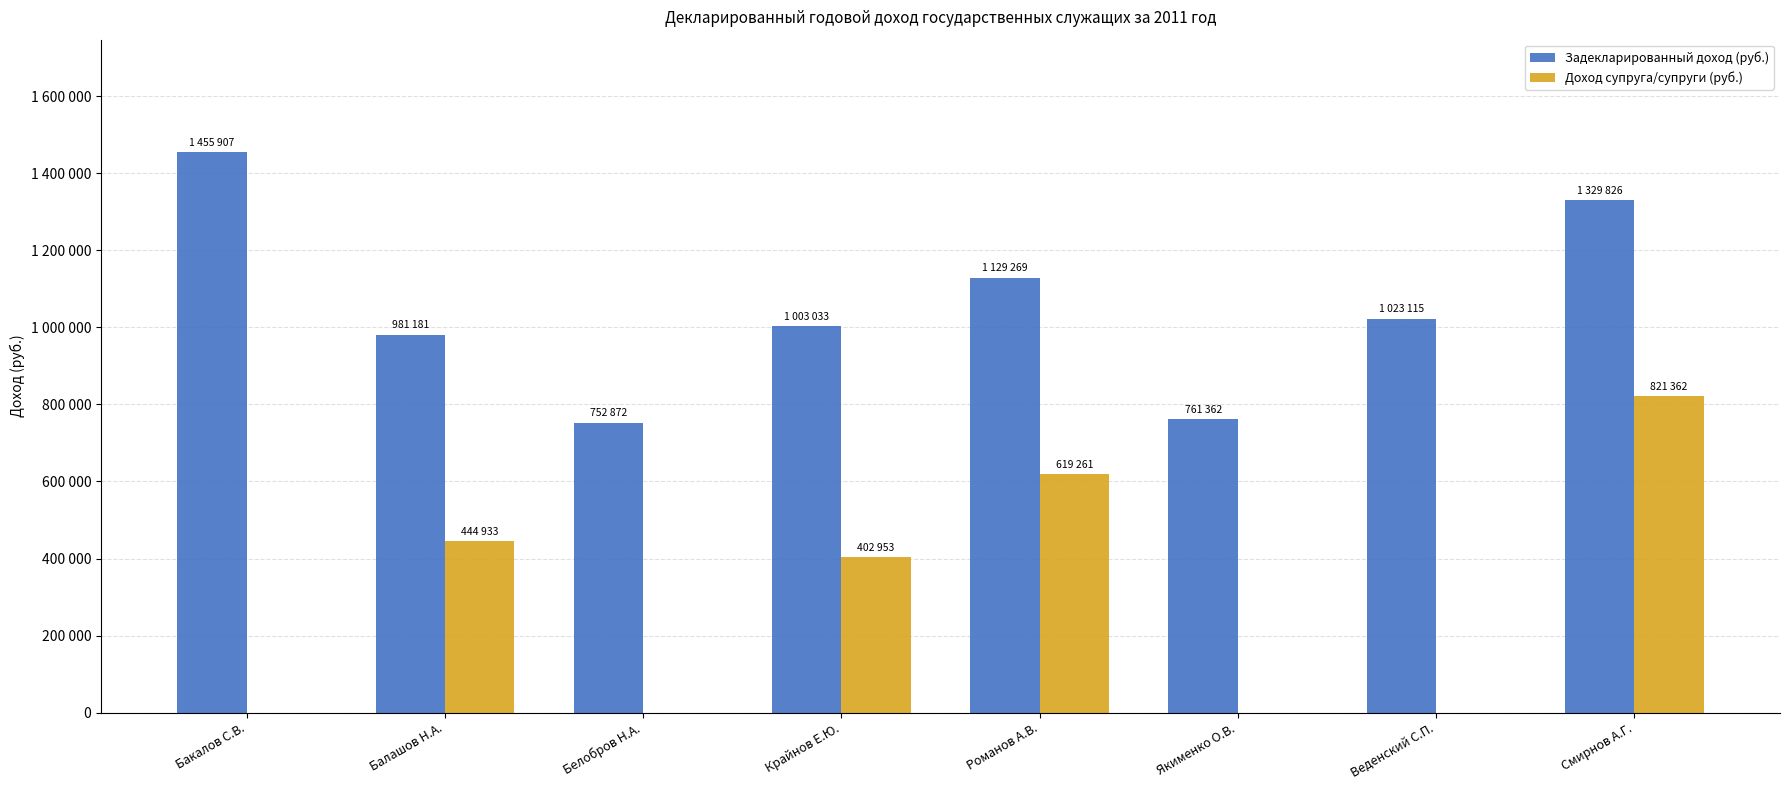

The Задекларированный доход (руб.) series shows 761362.6 at Якименко О.В.. True or false?

True